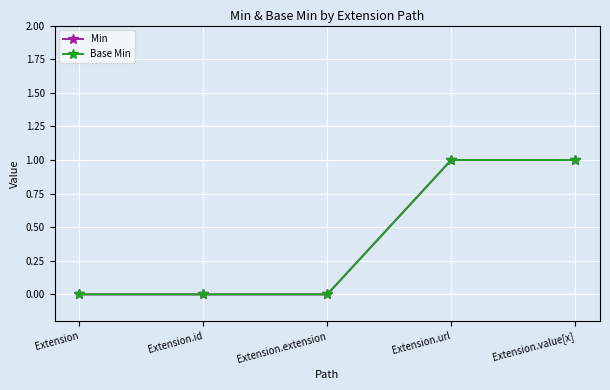

Does the chart have visible grid lines?

Yes